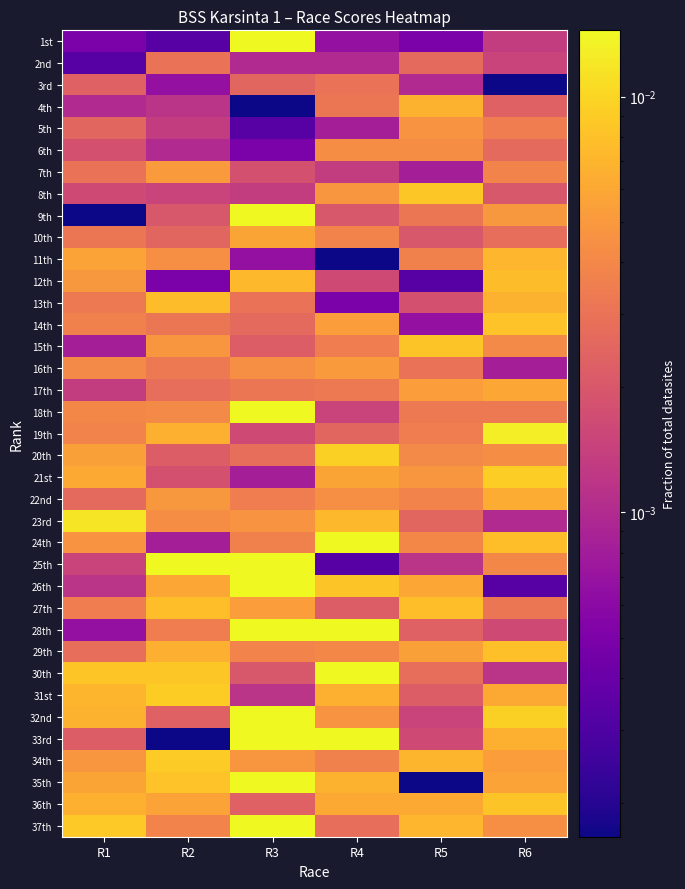

Which has a higher value, R1 or R3?

R3